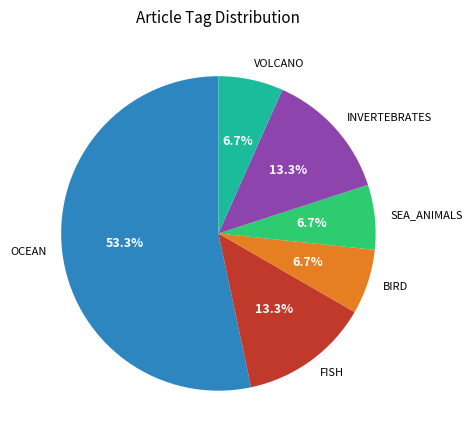

Count the number of slices in the pie.

6